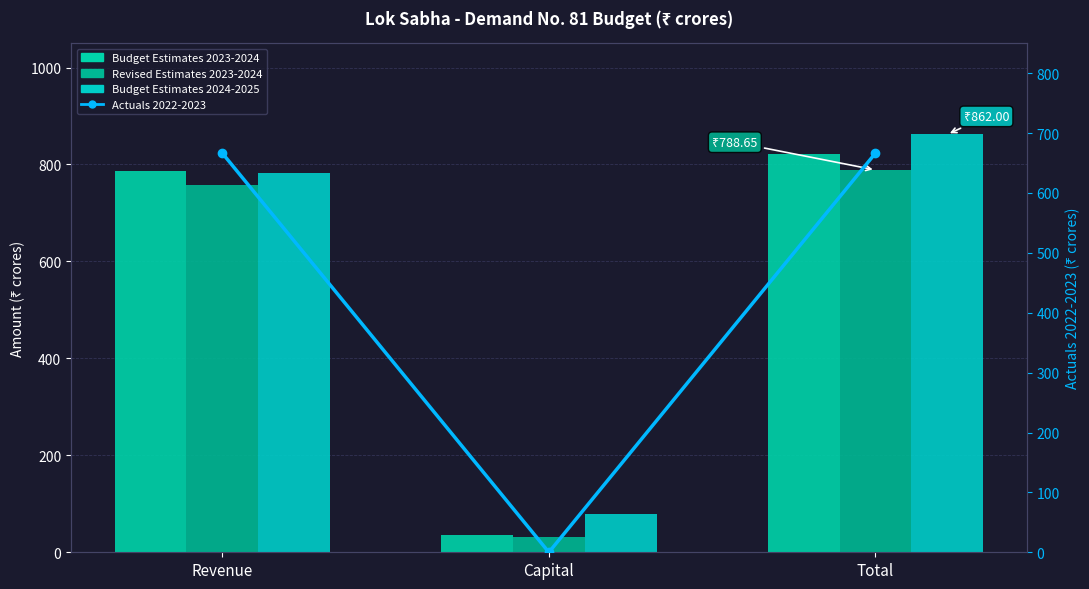

At which category is the sum across all series the highest?

Total